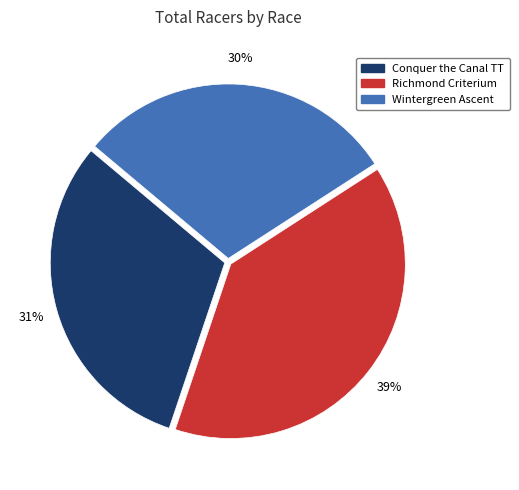

Does any single category account for the majority?

No